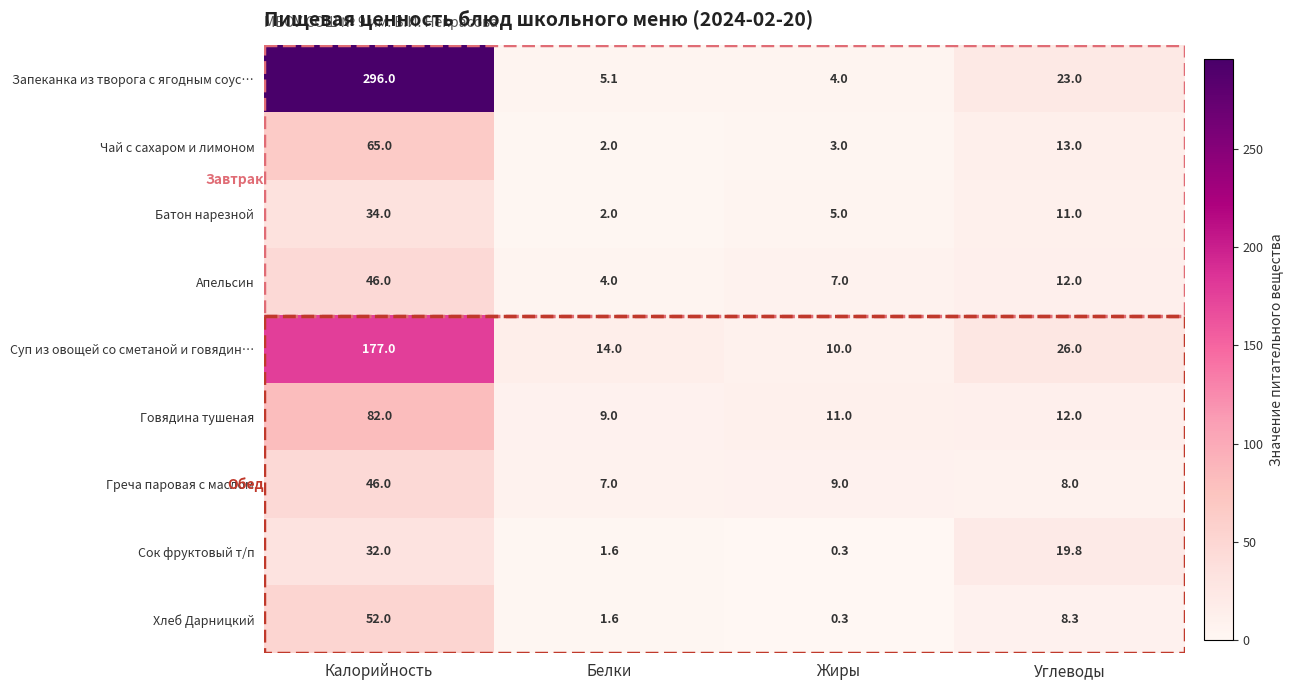

At which category is the sum across all series the highest?

Калорийность